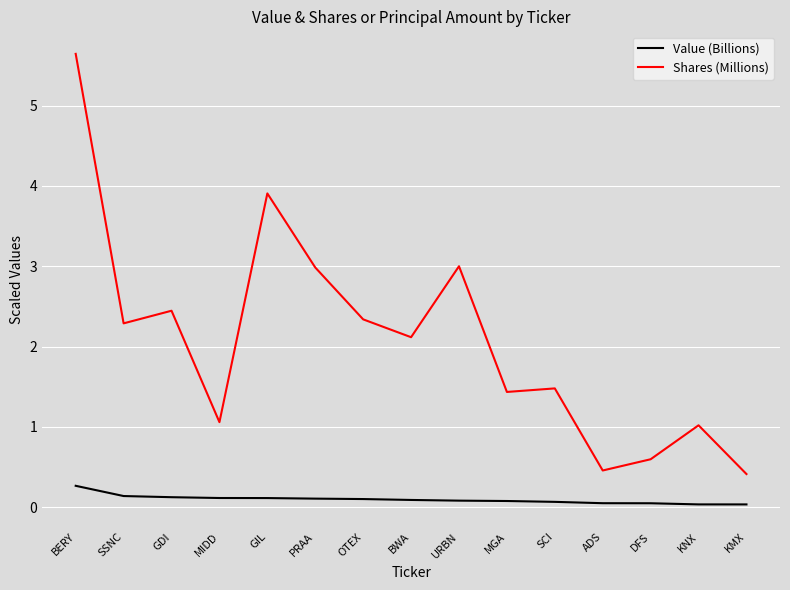

What are all the series names shown in the legend?

Value (Billions), Shares (Millions)